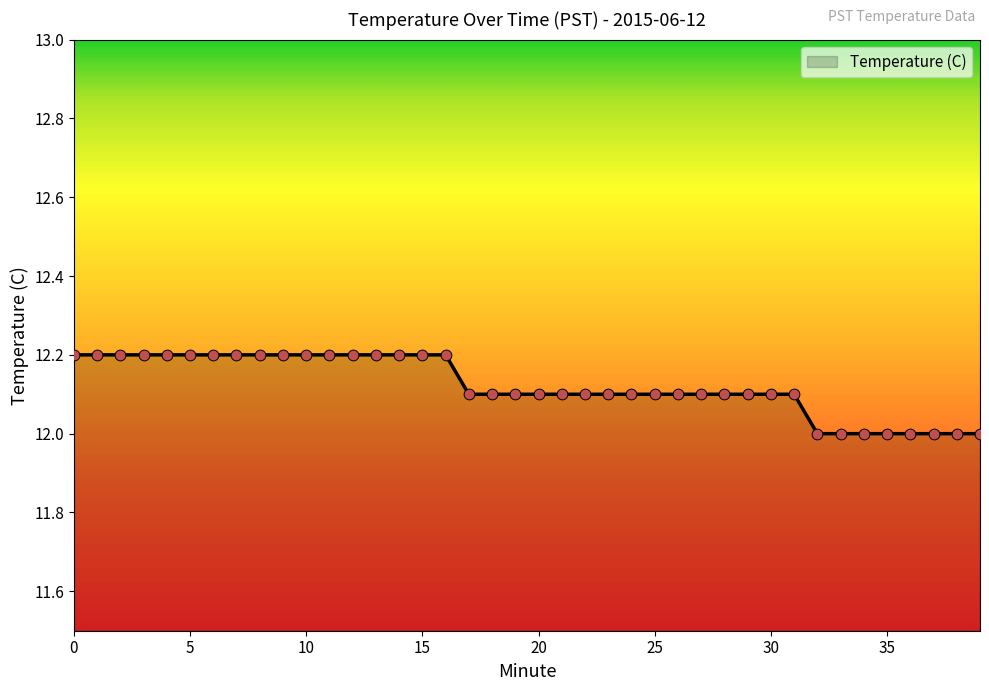

What is the smallest value displayed?

12.0